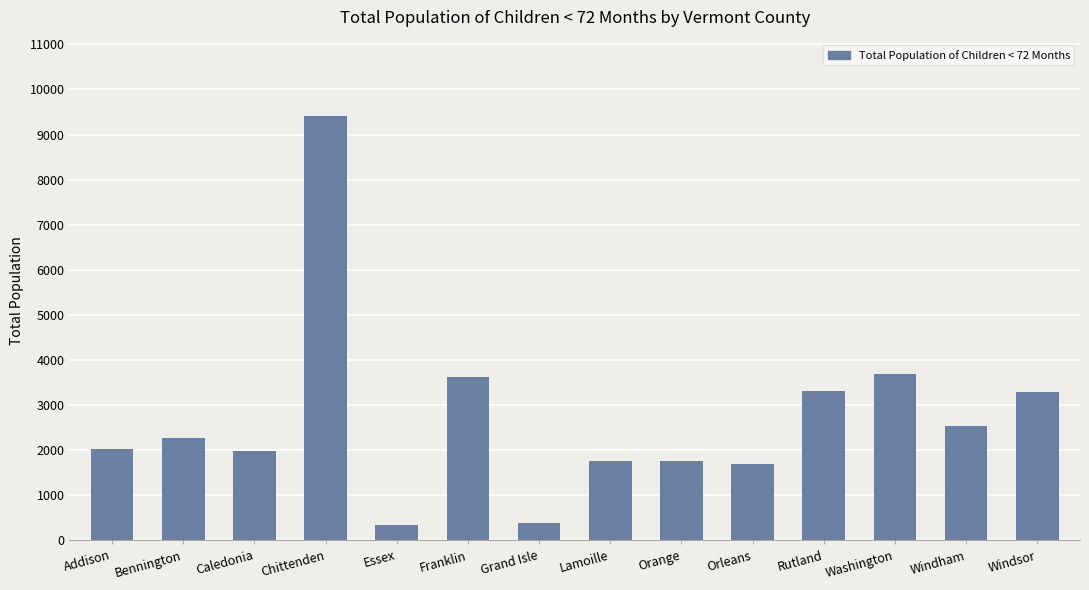

Read the value at Windsor.

3281